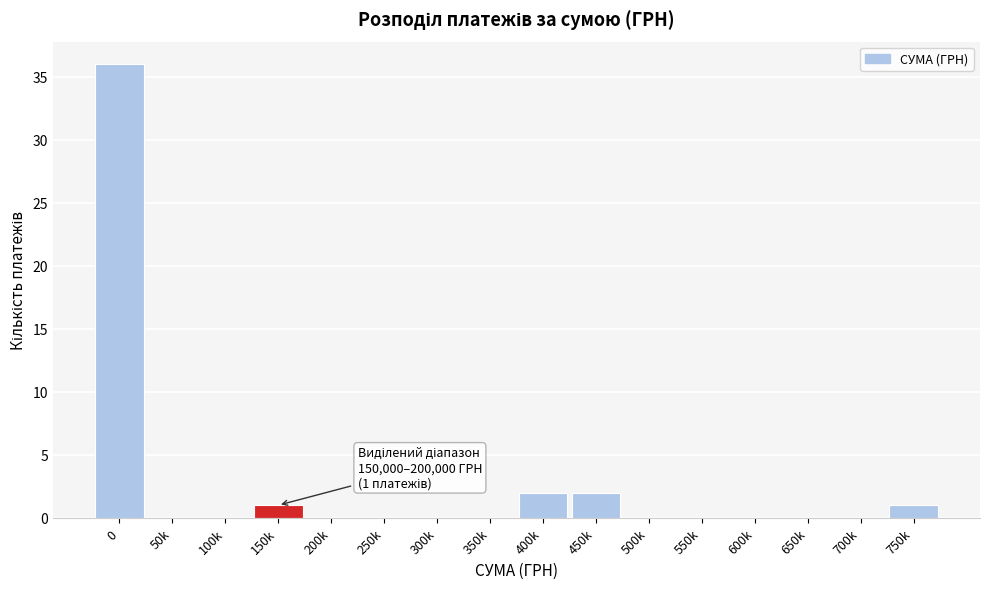

Reading left to right, list all the values displayed in this chart.

0=36	50k=0	100k=0	150k=1	200k=0	250k=0	300k=0	350k=0	400k=2	450k=2	500k=0	550k=0	600k=0	650k=0	700k=0	750k=1